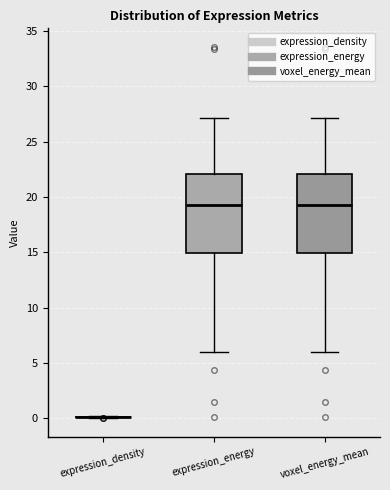

Reading left to right, transcribe this box plot: for each box, give where its median line is, the range the box spans, and where its two whiskers end, as read against the y-axis. The values are not printed on the chart, so give them approximately, as read against the axis.

expression_density: box collapsed to a line at 0.0, whiskers 0.0 to 0.0
expression_energy: median 19.5, box 15.0 to 22.0, whiskers 6.0 to 27.0
voxel_energy_mean: median 19.5, box 15.0 to 22.0, whiskers 6.0 to 27.0